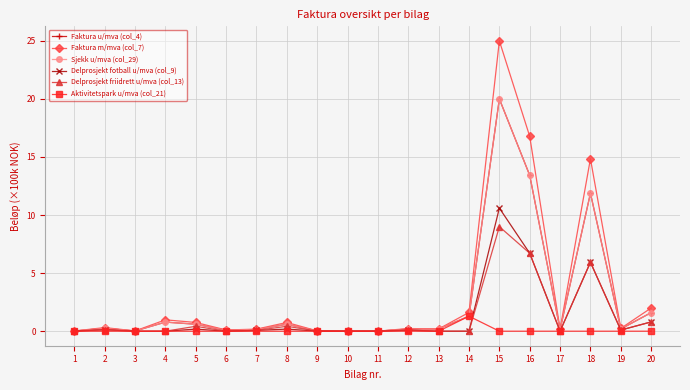

In Sjekk u/mva (col_29), how many points are higher than both neighbors (excluding endpoints)?

5